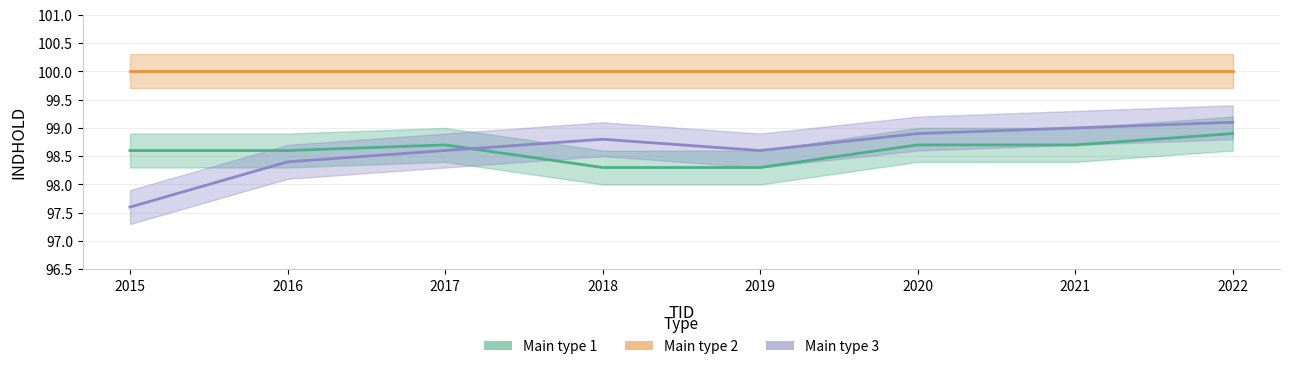

At how many categories does at least one series exceed 98?

8